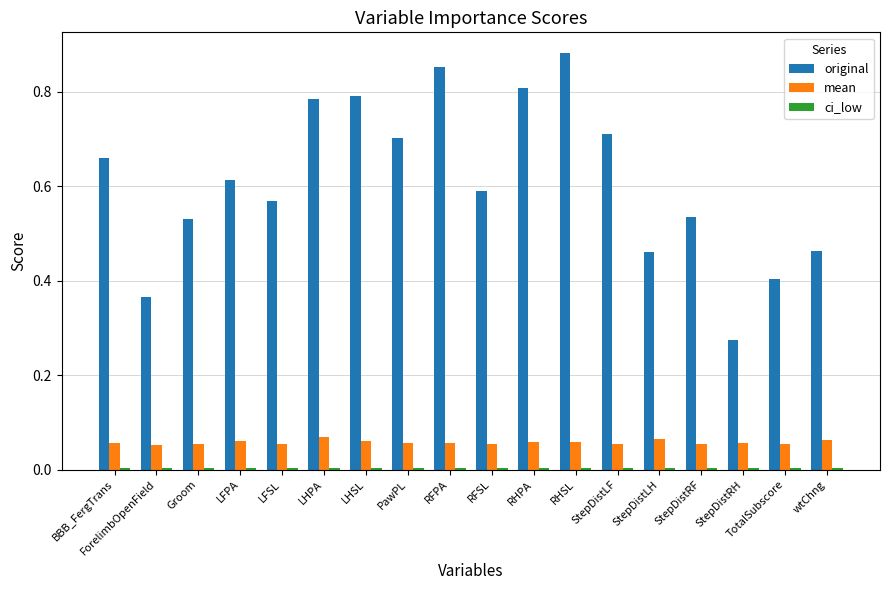

Which category has the highest value across all series?

RHSL